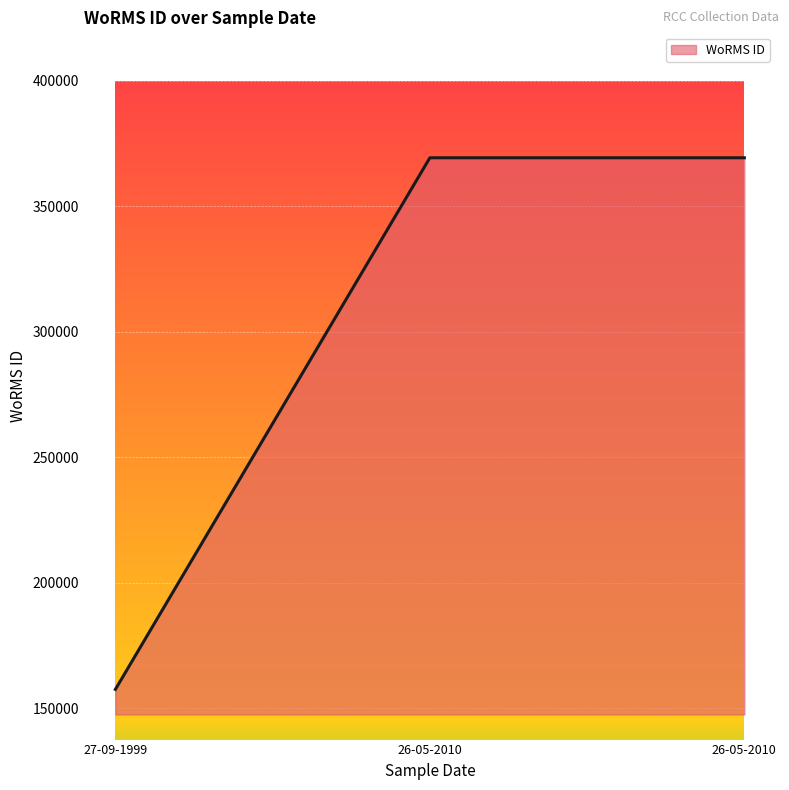

Reading right to left, transcribe all the data shown in this chart.

369378	369378	157466